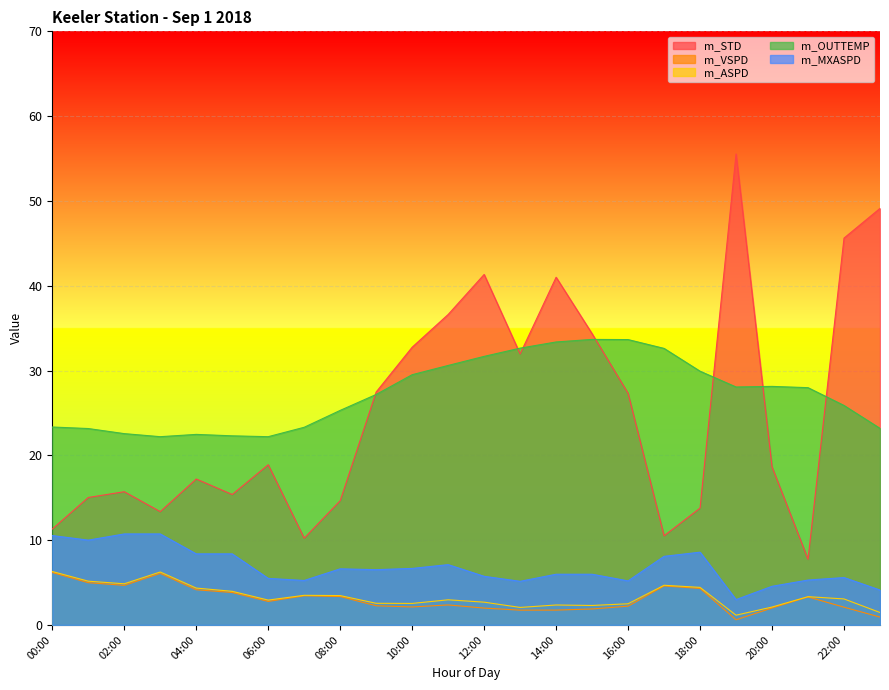

True or false: m_VSPD and m_STD cross at least once.

False